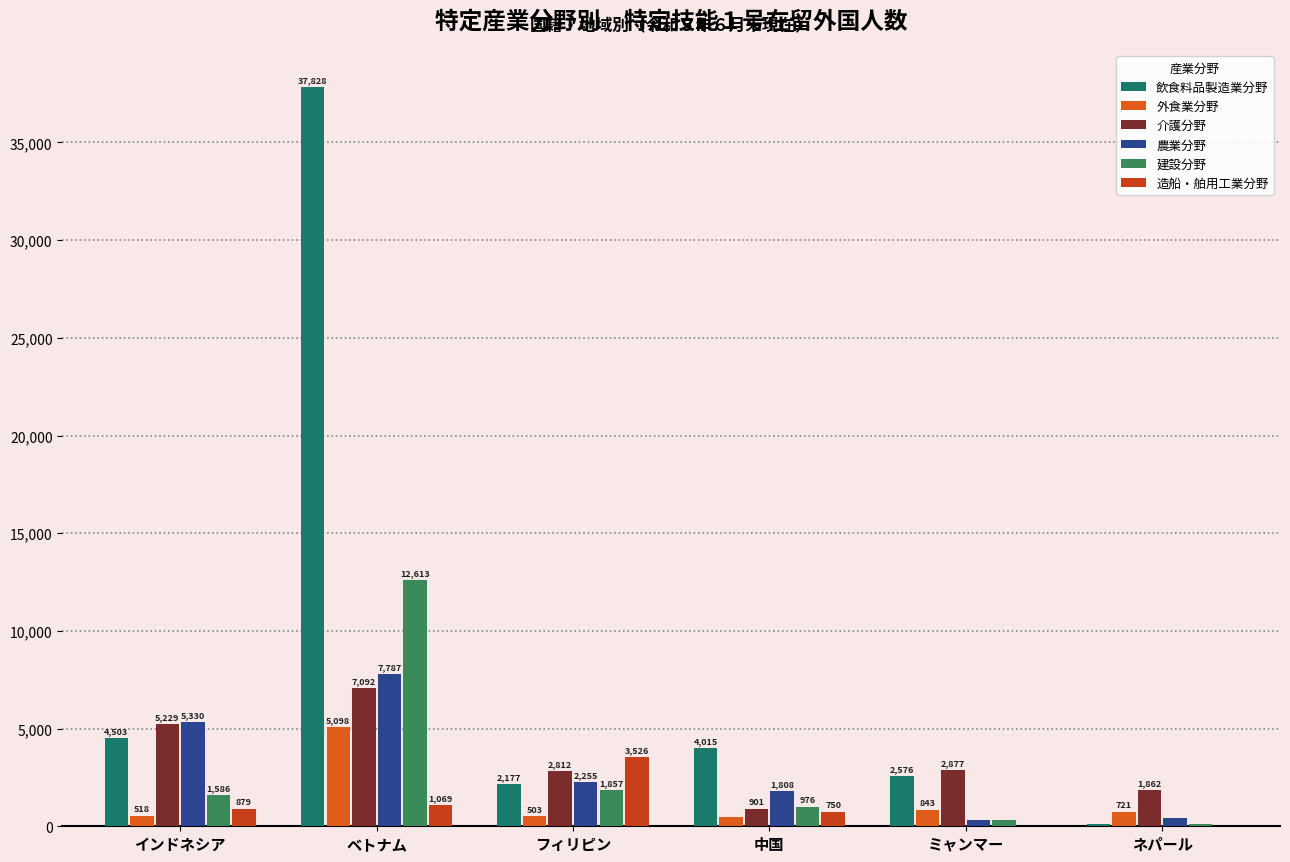

Where is 外食業分野 nearest to the value 2781?

ミャンマー